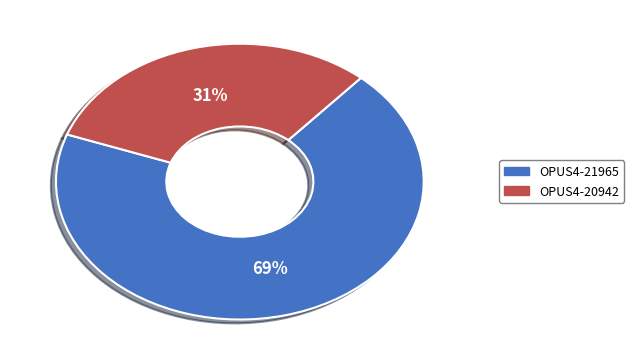

Is there any slice that represents more than half of the pie?

Yes